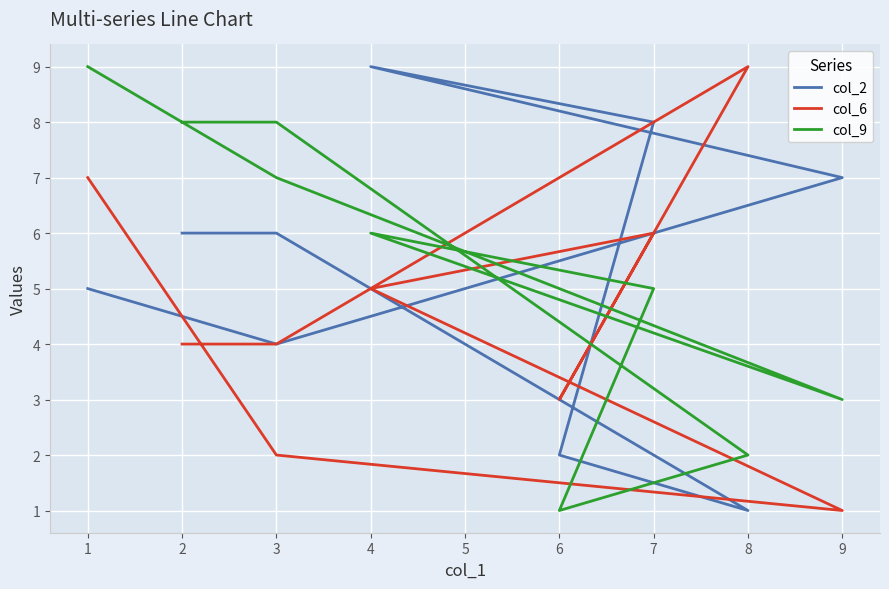

Between which two adjacent categories do col_2 and col_9 first intersect?

8 and 6